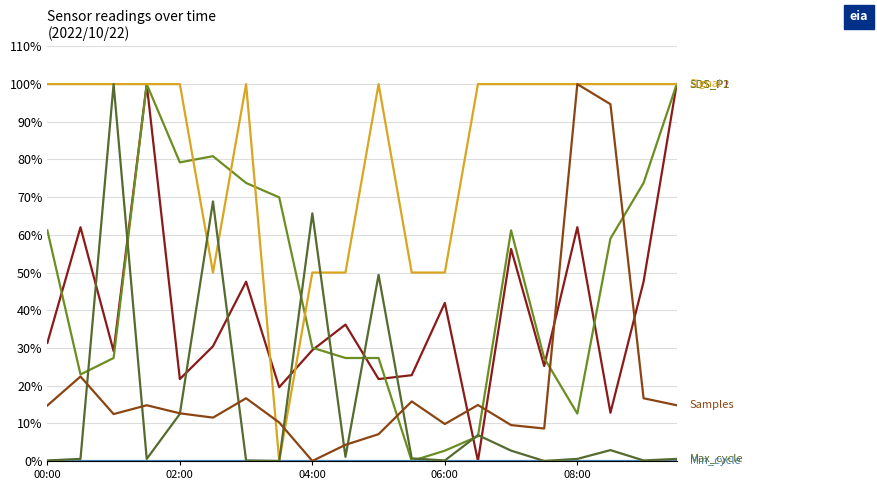

What is the greatest value displayed?

100.0